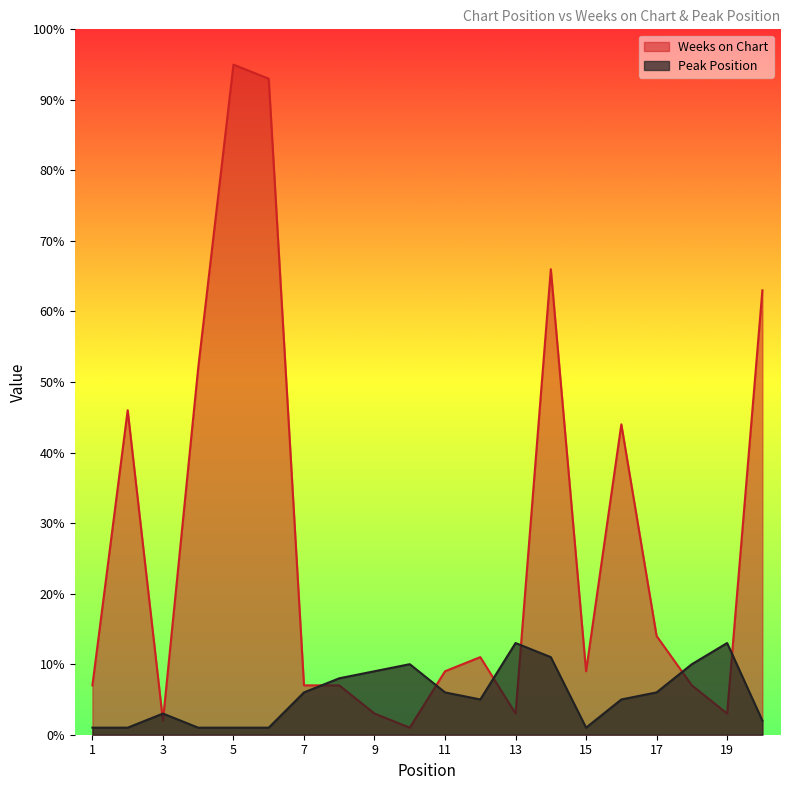

What is the value of the Weeks on Chart point at the 6th from the left?

93